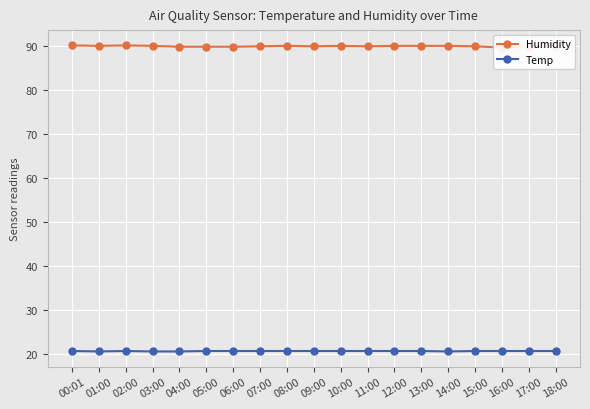

True or false: Humidity has more than 1 points higher than both neighbors.

True